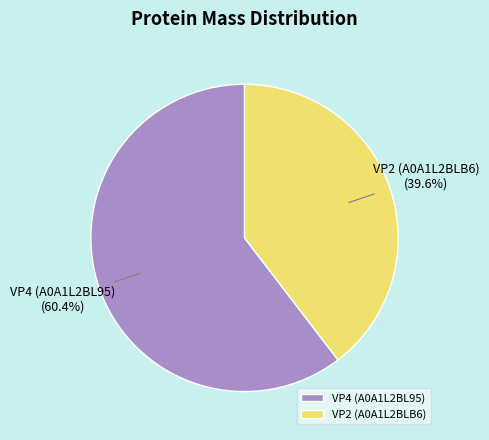

How many segments does this pie chart have?

2